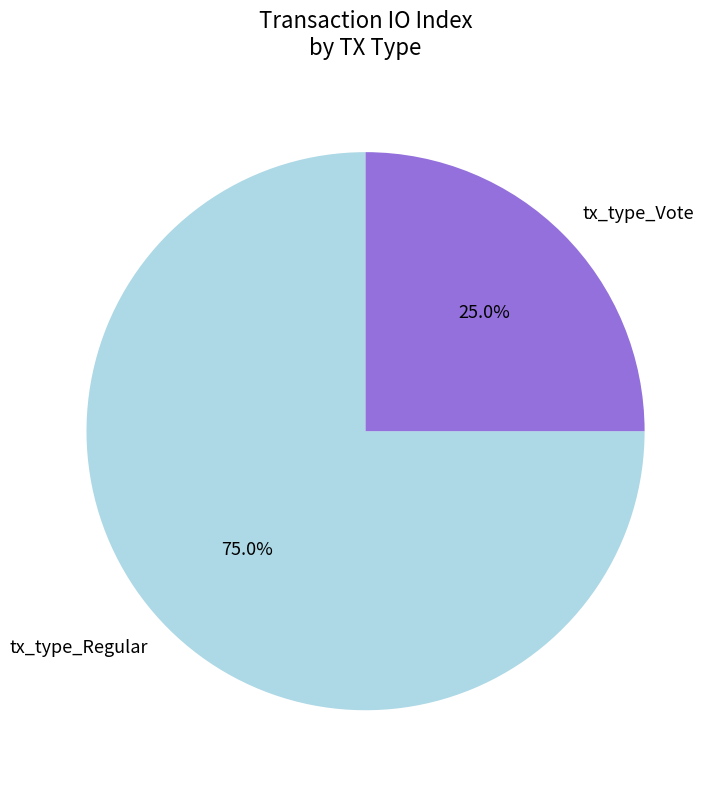

How many slices are in this pie chart?

2